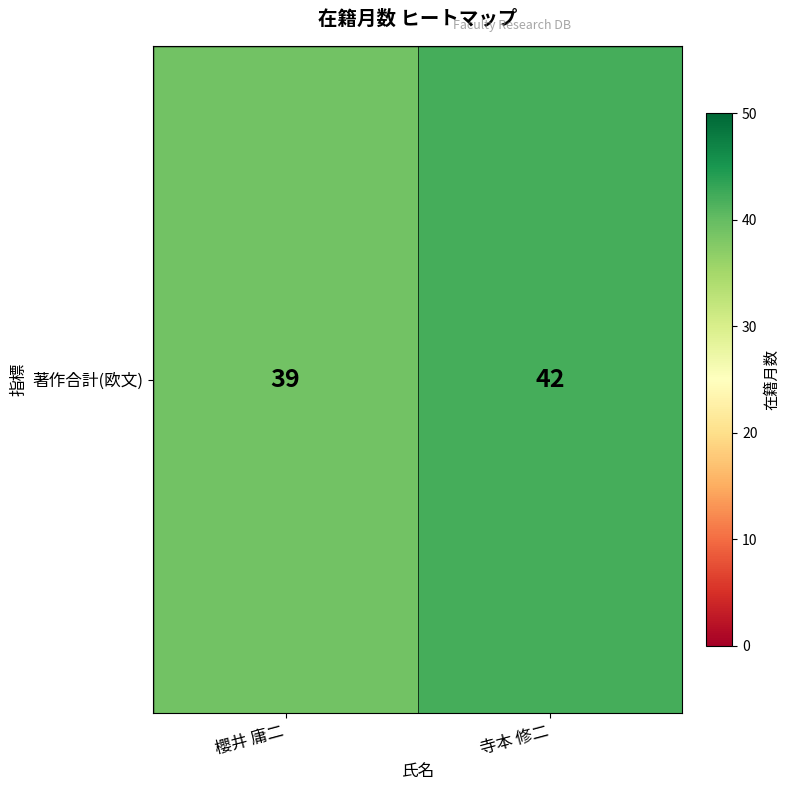

What is the difference between the values at 寺本 修二 and 櫻井 庸二?

3